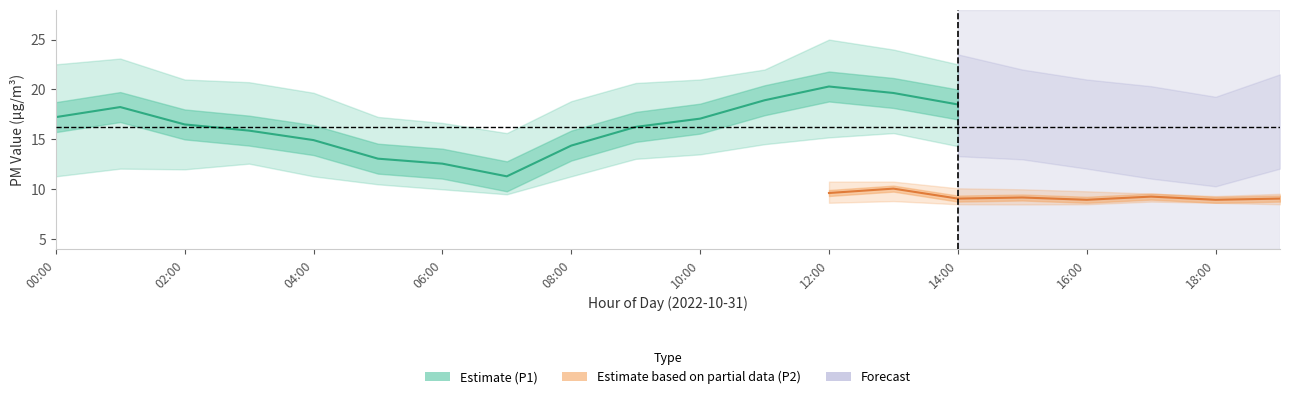

The value of P1_lower at 13:00 is 15.6. True or false?

True